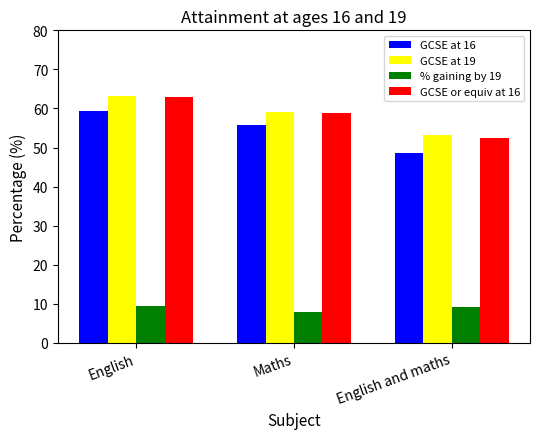

What is the maximum value for GCSE at 16?

59.4